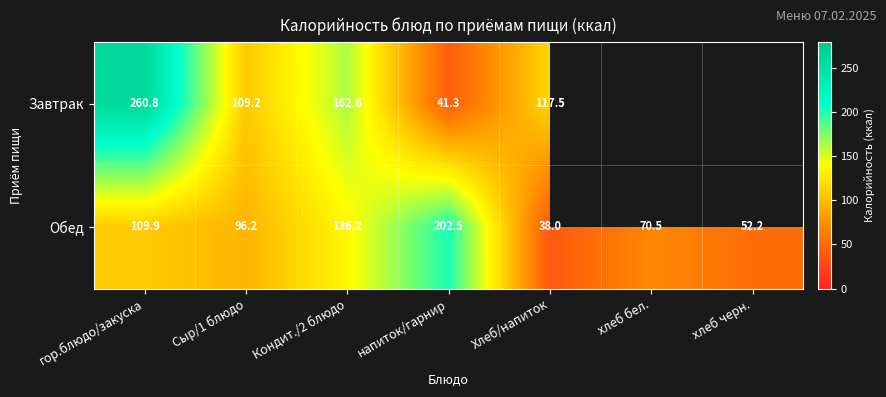

Which label corresponds to the smallest value in the chart?

Хлеб/напиток